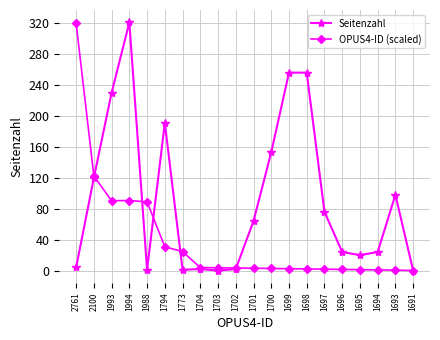

What is the label of the 7th point from the right?

1698